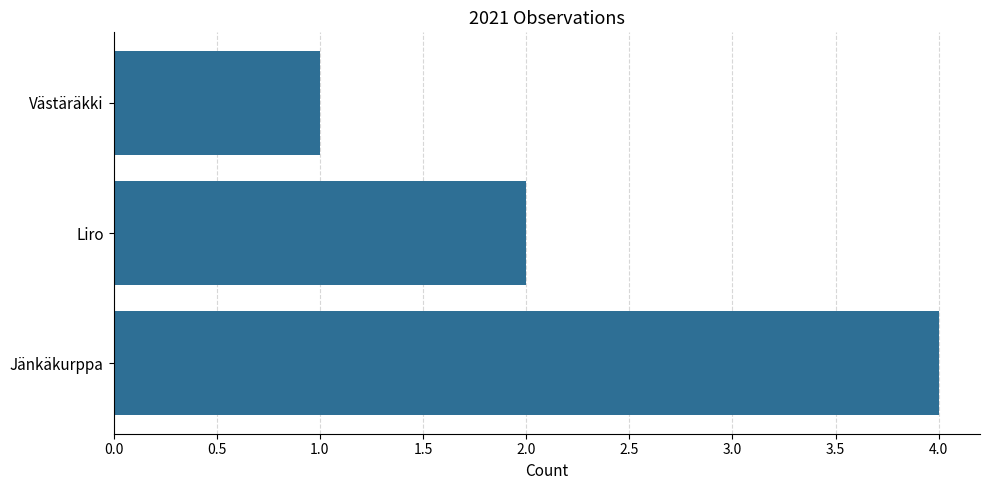

Are the bars horizontal?

Yes